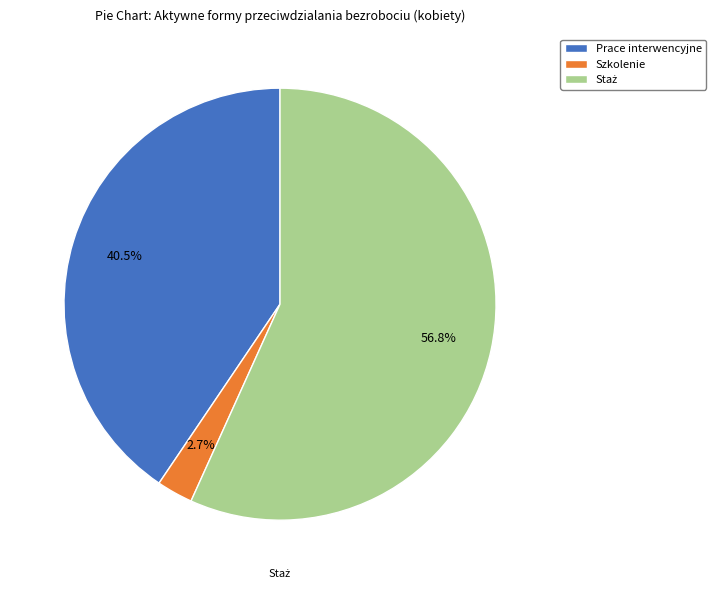

Does Szkolenie represent more than half of the total?

No